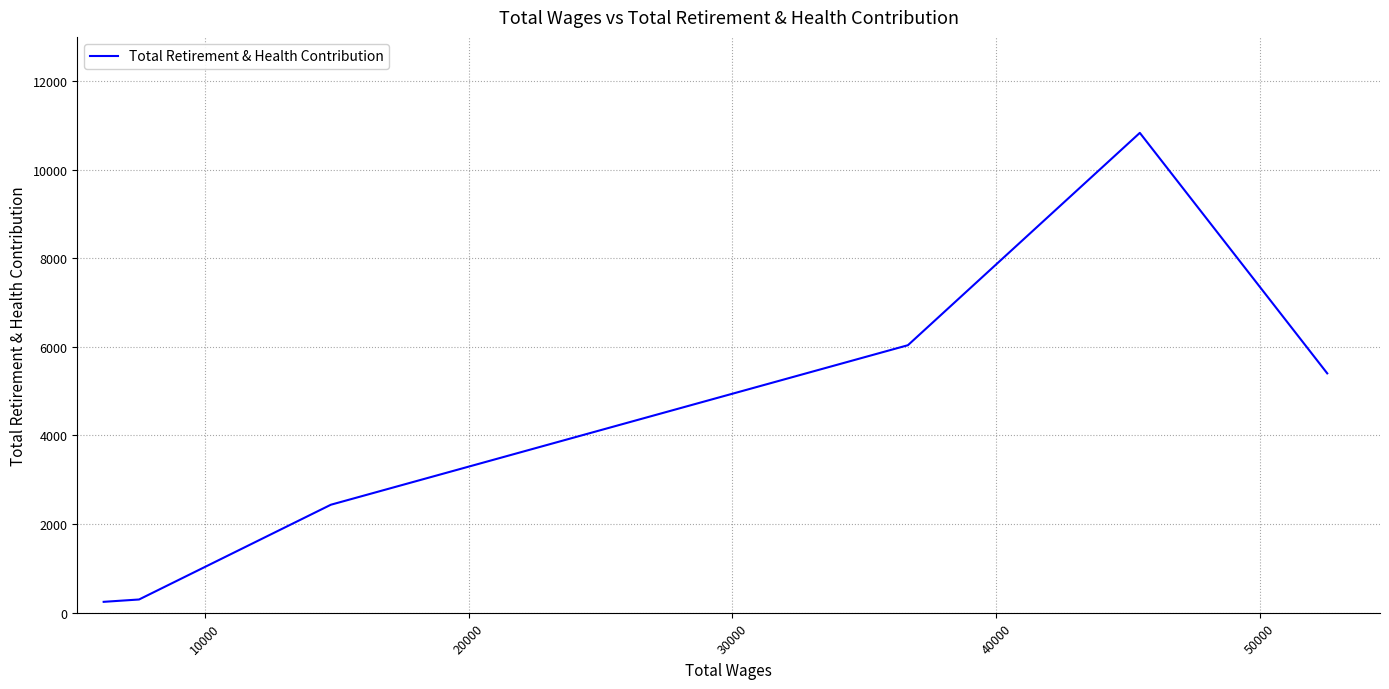

What is the sum of all values?

25252